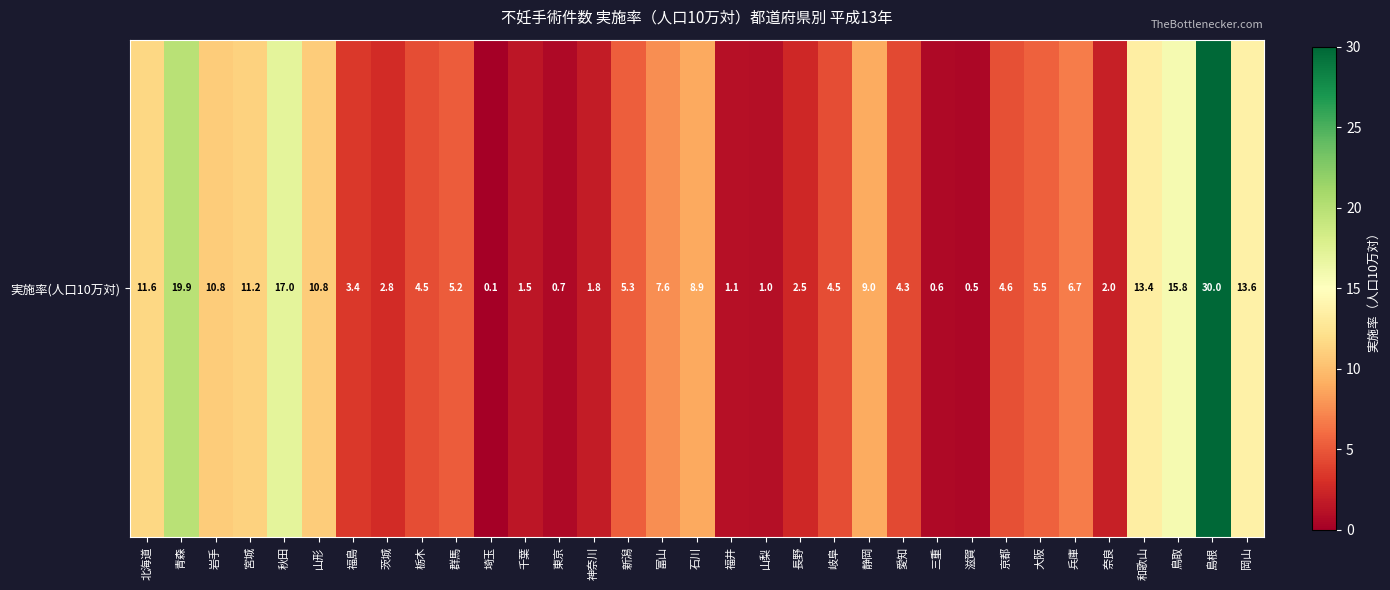

List the labels in order of value, smallest first.

埼玉, 滋賀, 三重, 東京, 山梨, 福井, 千葉, 神奈川, 奈良, 長野, 茨城, 福島, 愛知, 栃木, 岐阜, 京都, 群馬, 新潟, 大阪, 兵庫, 富山, 石川, 静岡, 岩手, 山形, 宮城, 北海道, 和歌山, 岡山, 鳥取, 秋田, 青森, 島根